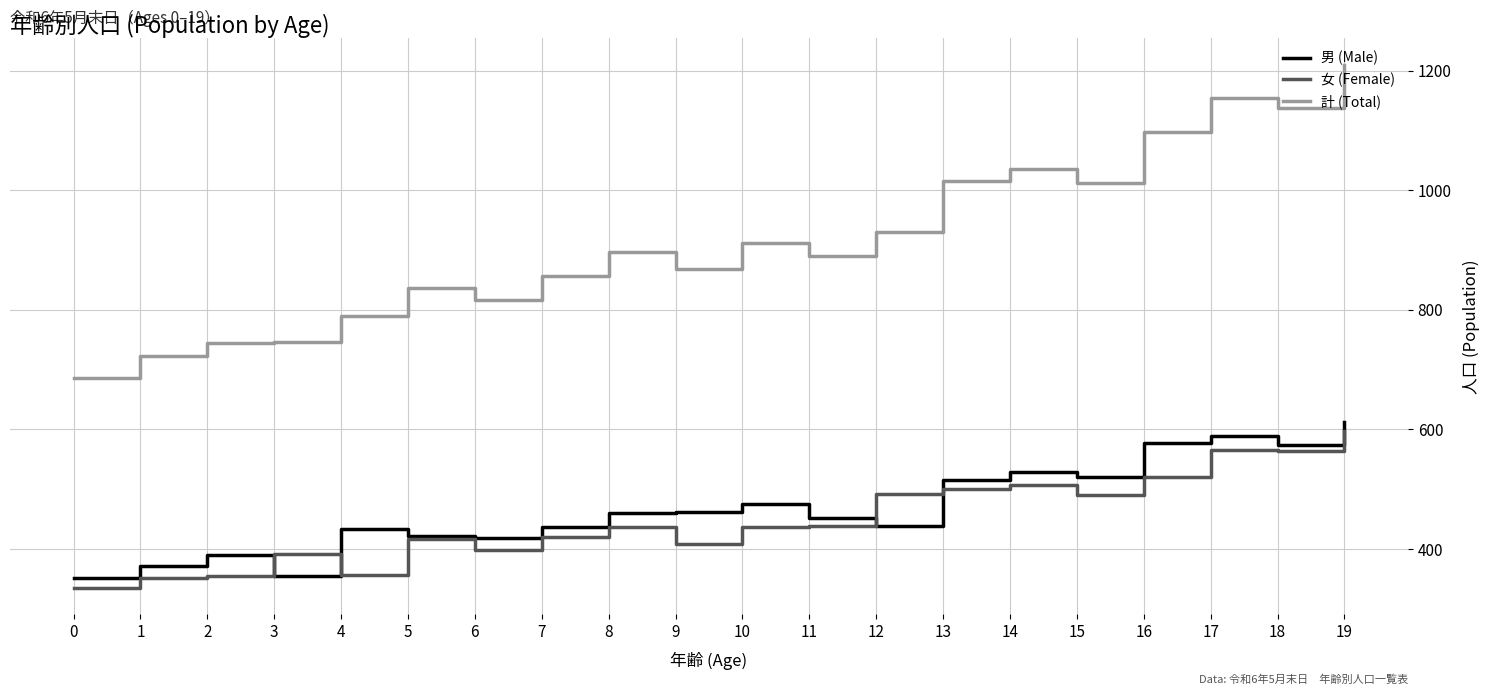

What is the difference between the second highest and second lowest values in the 計 (Total) series?

432